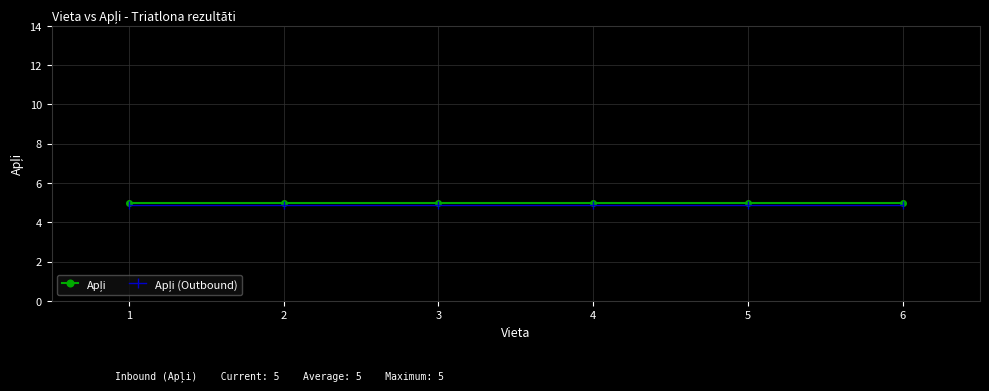

At how many categories does at least one series exceed 4?

6